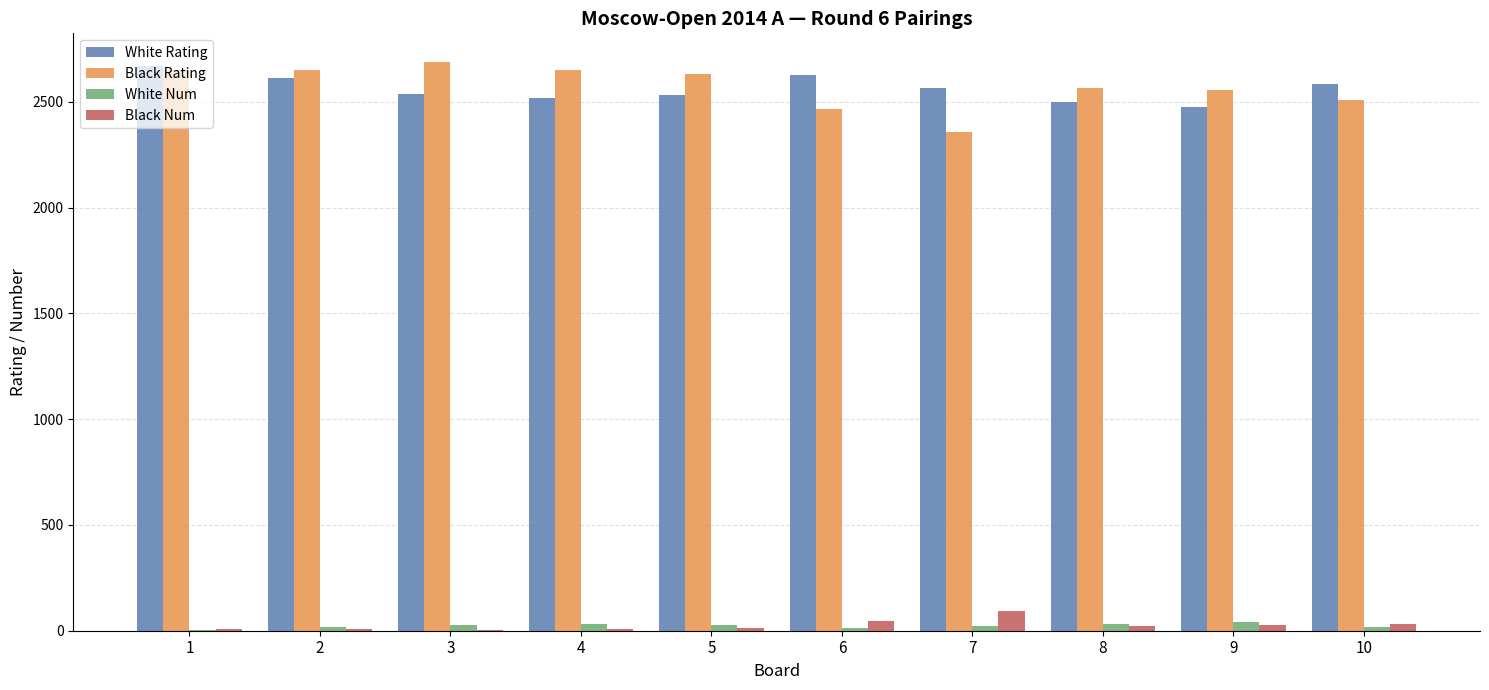

What is the total value across all series at 7?

5037